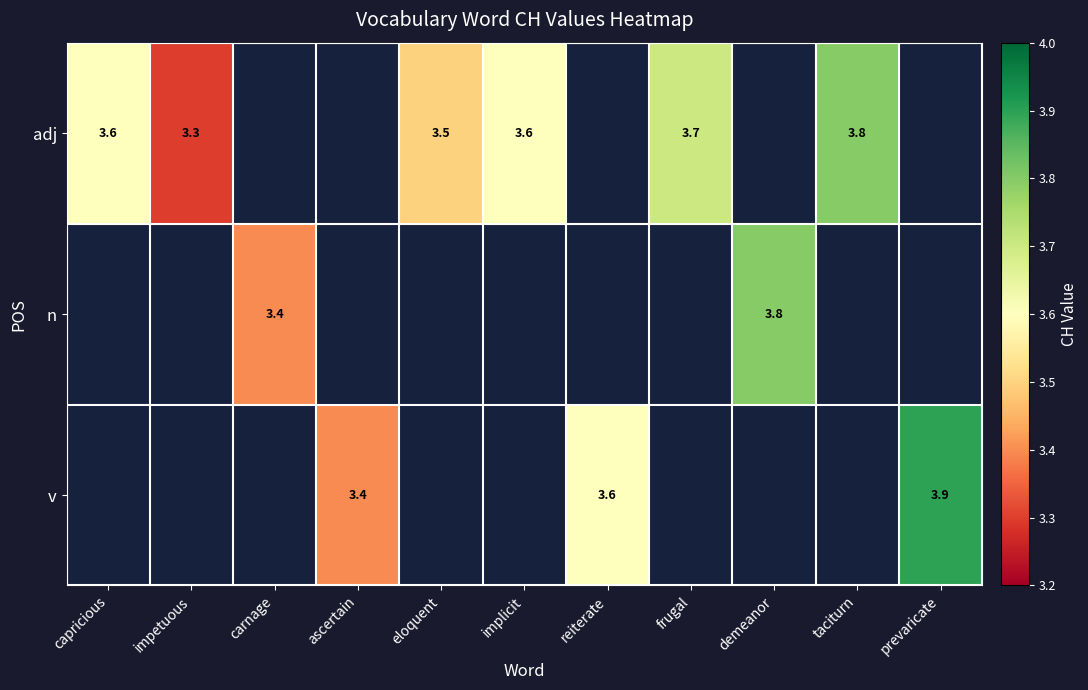

Is the value of v at prevaricate greater than the value of adj at implicit?

Yes